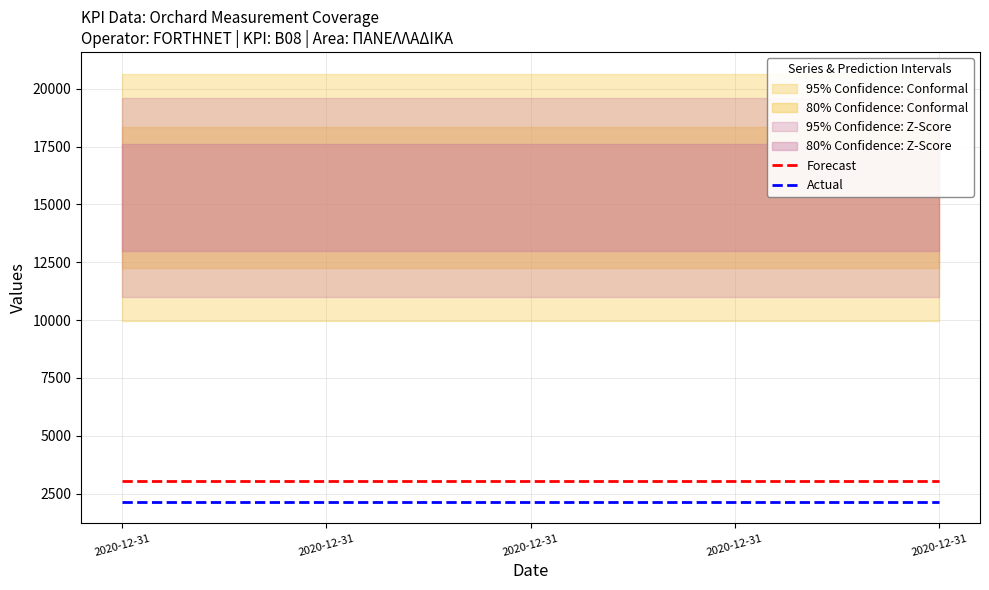

Reading right to left, list all the values displayed in this chart.

Forecast: 3060	3060	3060	3060	3060	3060	3060	3060	3060	3060
Actual: 2142	2142	2142	2142	2142	2142	2142	2142	2142	2142